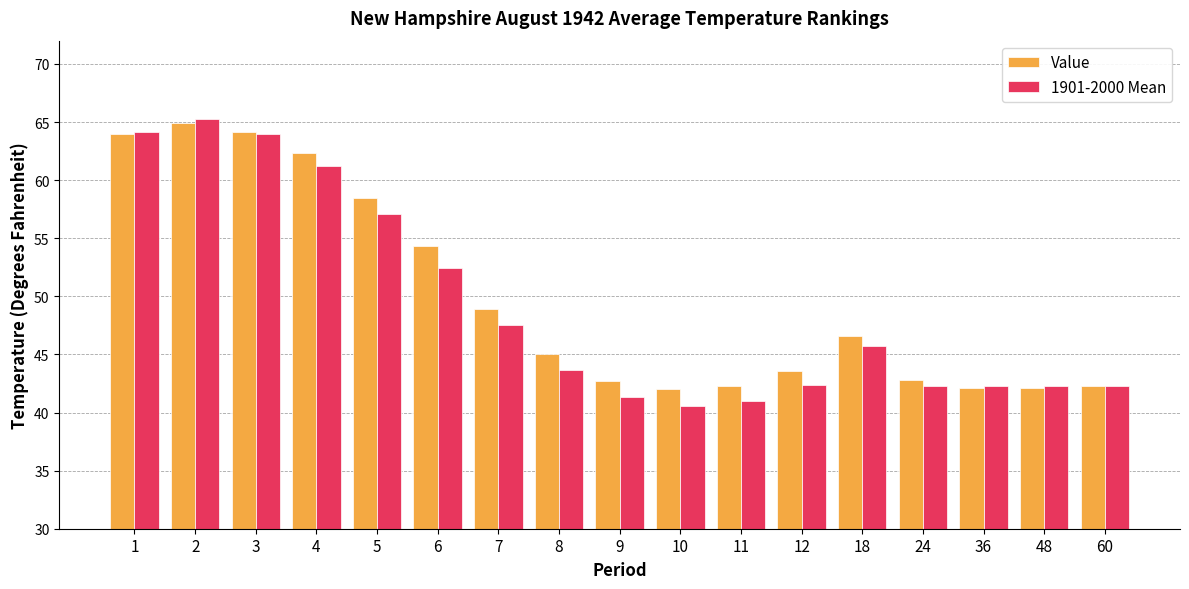

What is the value of the 1901-2000 Mean bar at the 3rd from the left?

64.0